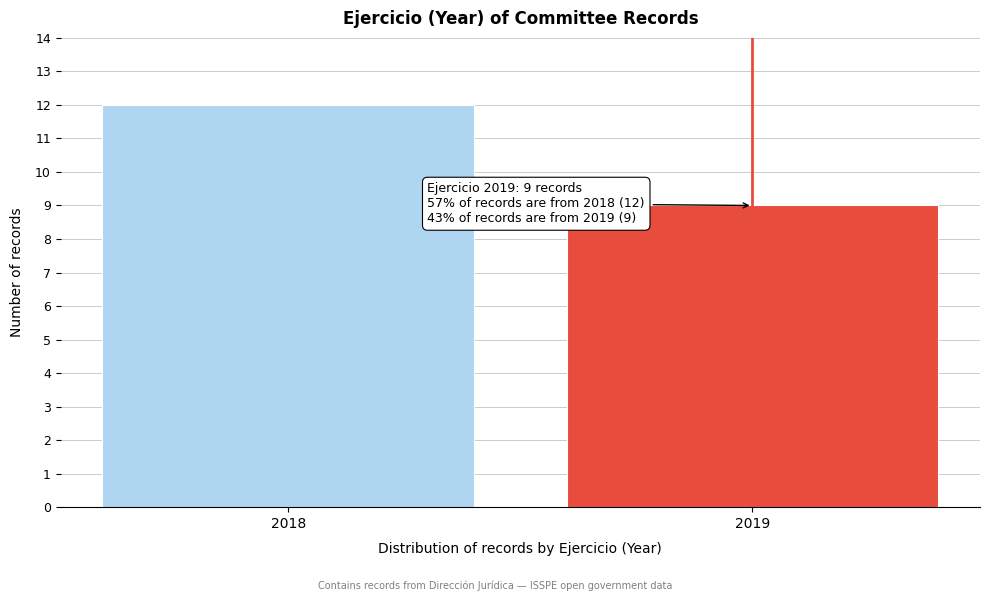

Reading right to left, extract all data points from this chart.

2019=9	2018=12